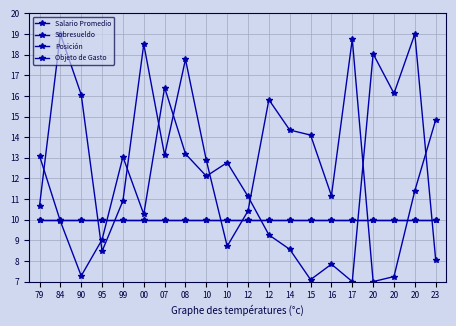

True or false: Posición and Objeto de Gasto intersect in this chart.

True